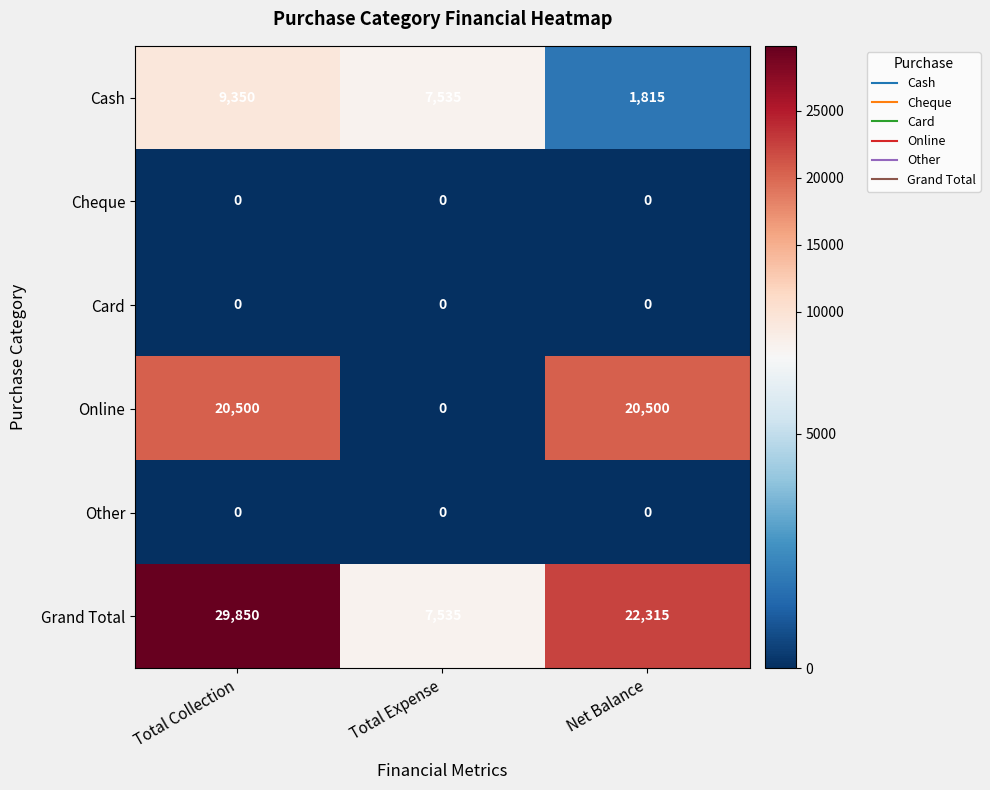

How many data points does each series have?

3